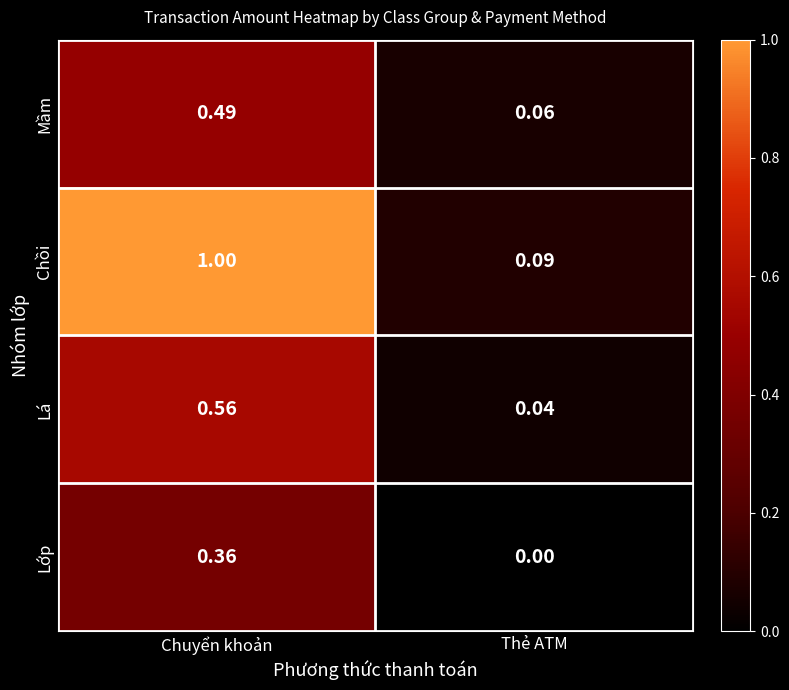

Which series changed the most between Chuyển khoản and Thẻ ATM?

Chồi